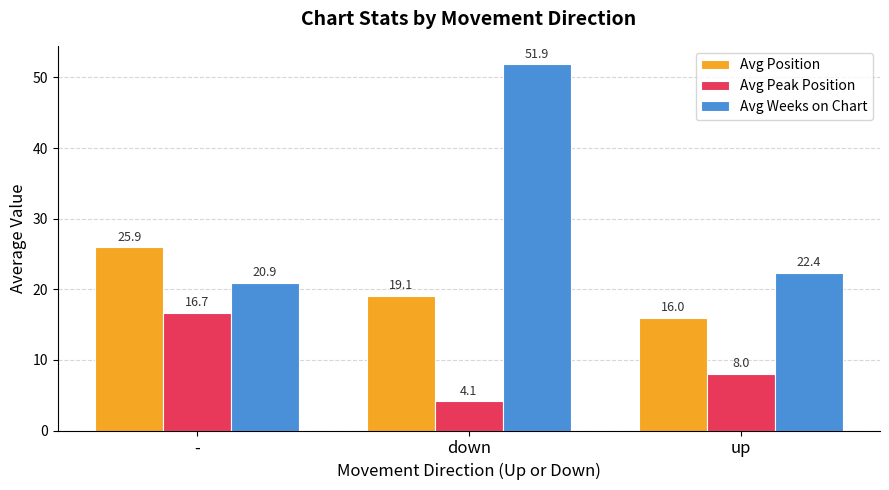

What are all the series names shown in the legend?

Avg Position, Avg Peak Position, Avg Weeks on Chart